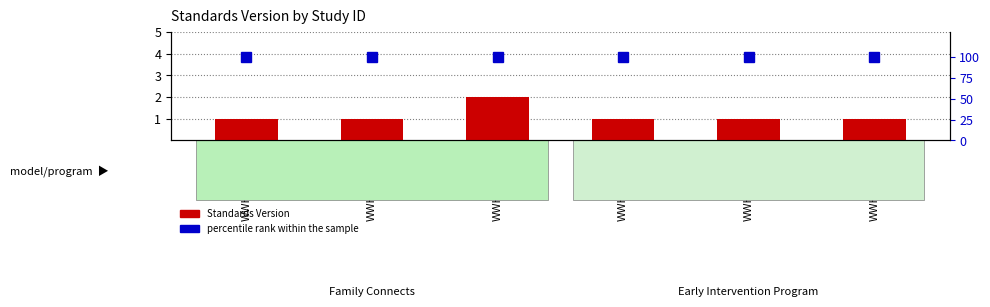

What is the minimum value for percentile rank within the sample?

100